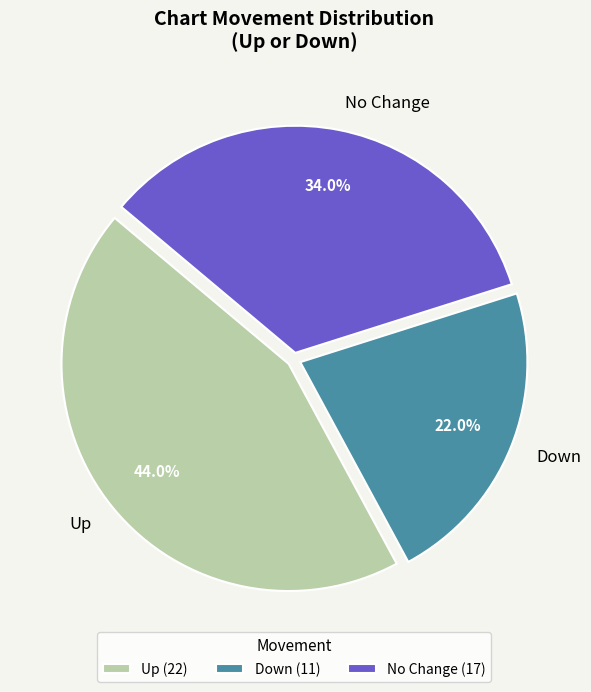

Approximately how many times larger is the value at No Change compared to Down?

1.5